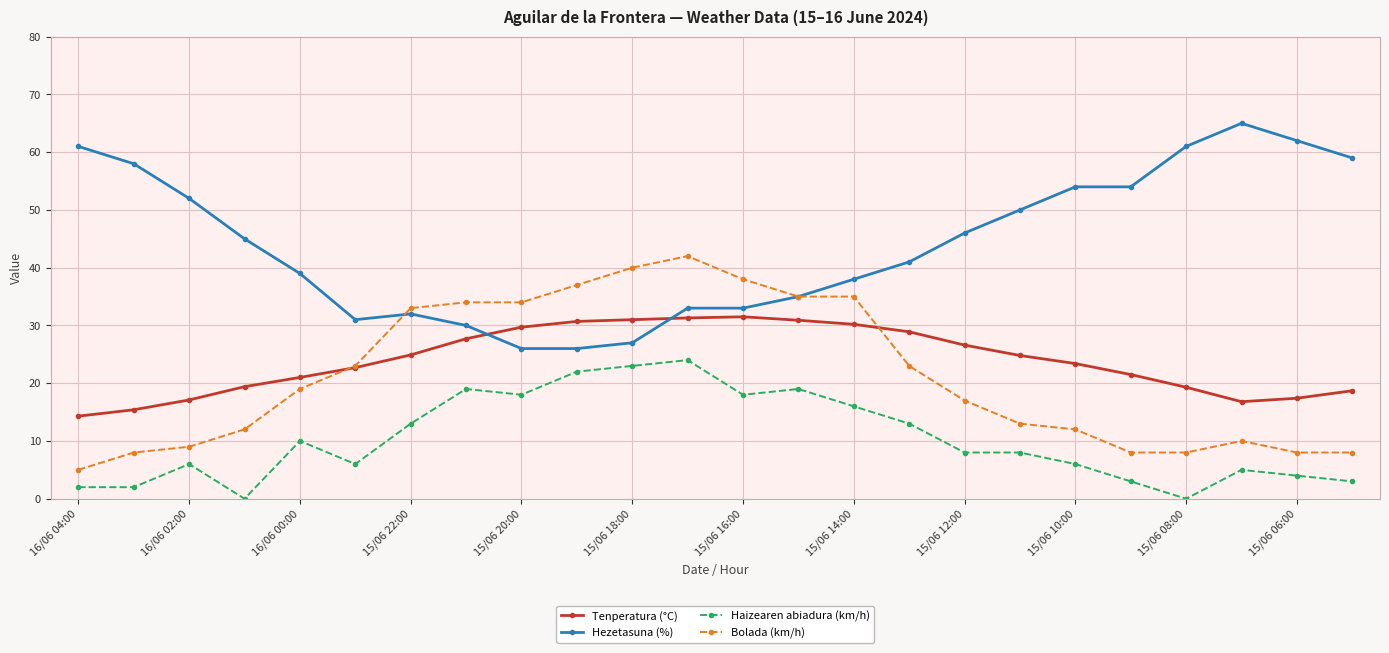

At how many categories does at least one series exceed 57?

6